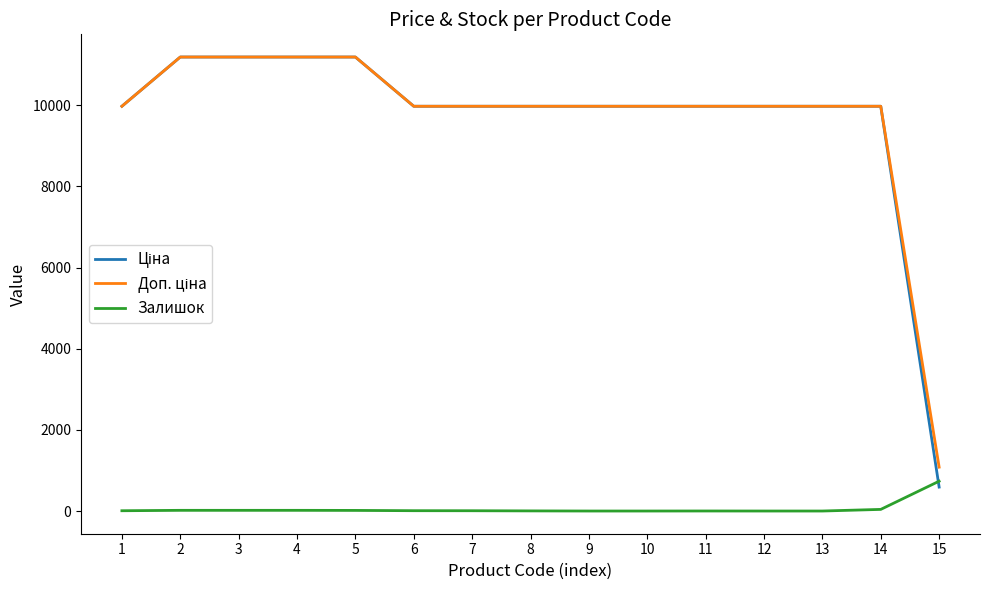

What is the maximum value shown in the chart?

11188.2